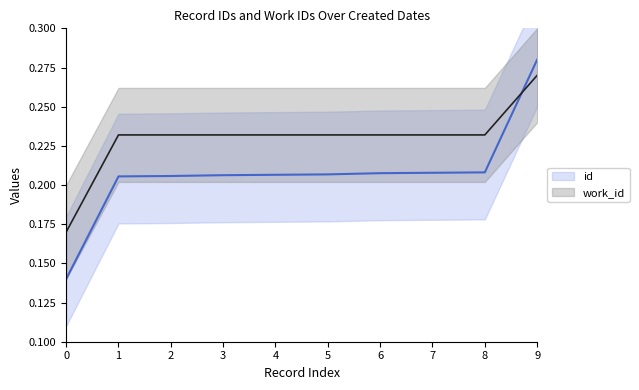

What is the total value across all series at 1?

0.4